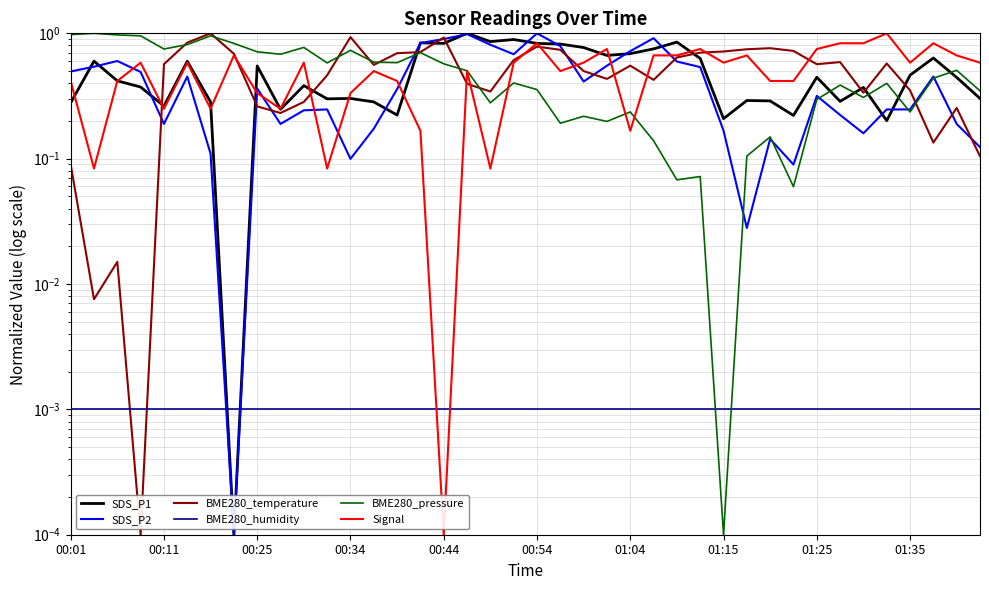

True or false: BME280_temperature and SDS_P2 cross at least once.

True